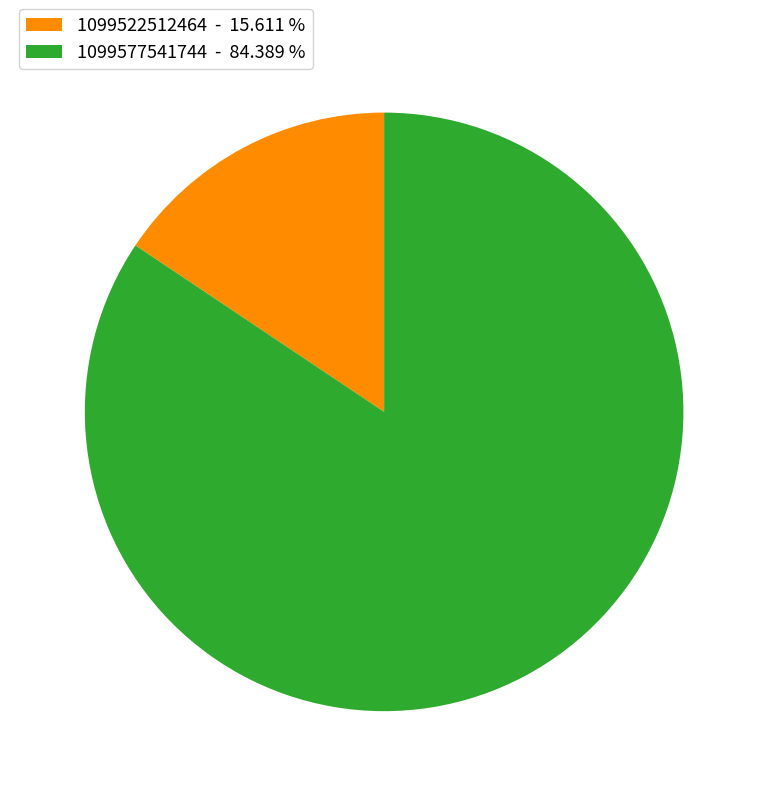

Which category has the biggest portion of the pie?

1099577541744